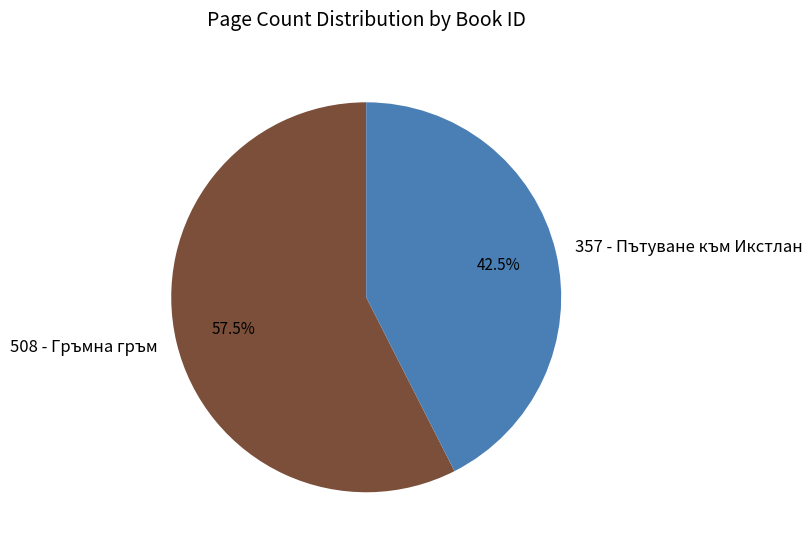

Which slice represents more than half of the pie?

508 - Гръмна гръм